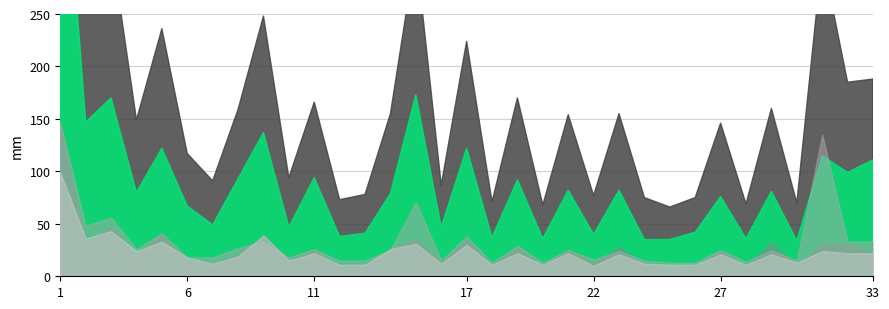

Where is Vosselaar nearest to the value 54?

3